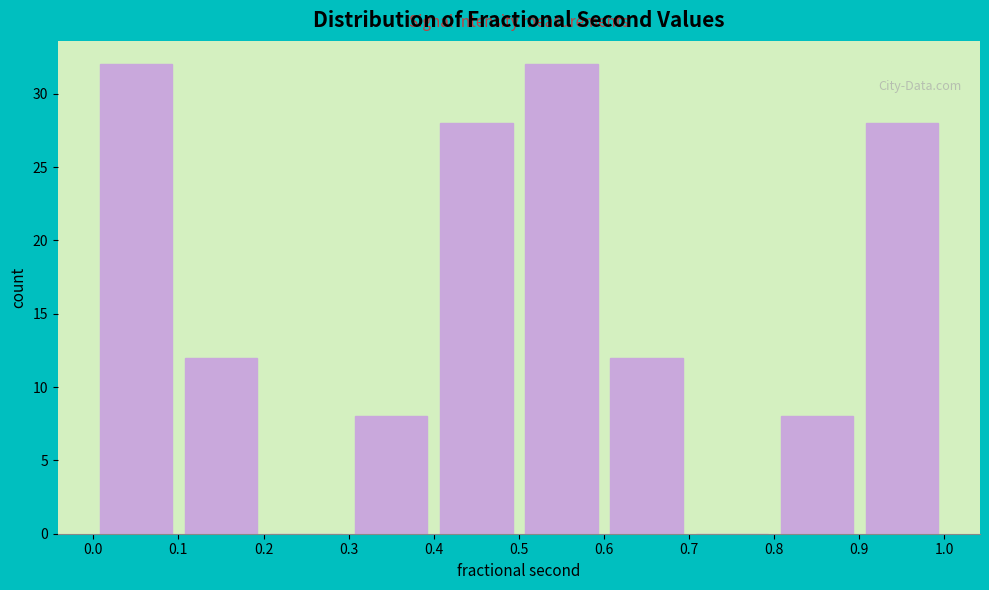

Reading left to right, list every bar in this chart as the range it spans on the x-axis followed by its height. The values are not printed on the chart, so give them approximately, as read against the axis.

0.0 to 0.1: 32
0.1 to 0.2: 12
0.2 to 0.3: 0
0.3 to 0.4: 8
0.4 to 0.5: 28
0.5 to 0.6: 32
0.6 to 0.7: 12
0.7 to 0.8: 0
0.8 to 0.9: 8
0.9 to 1.0: 28